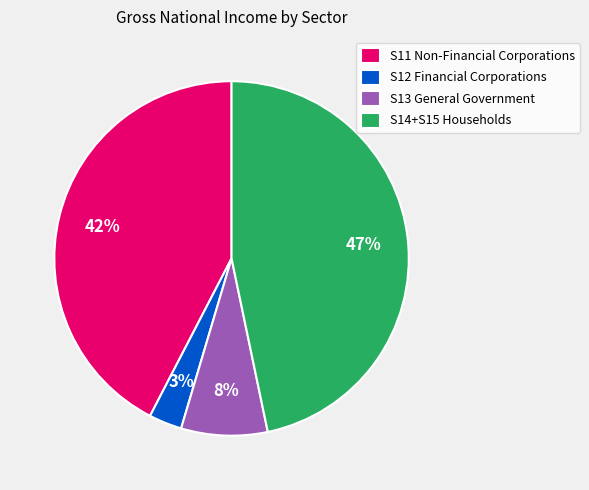

To the nearest percent, what is the difference between the largest and smallest slice percentages?

44%